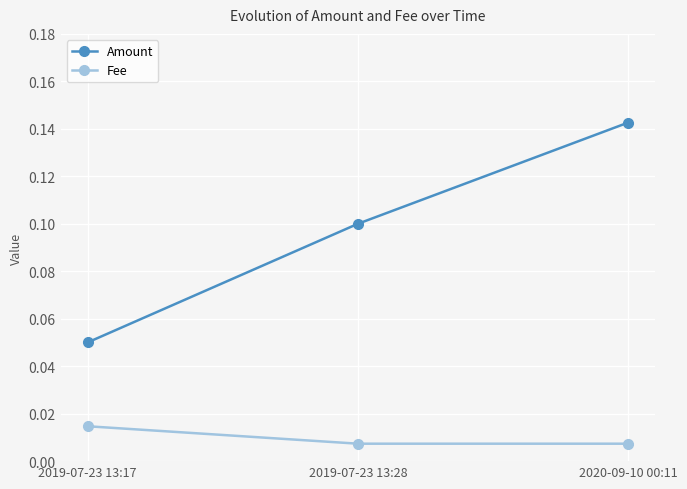

At how many categories does at least one series exceed 0?

3